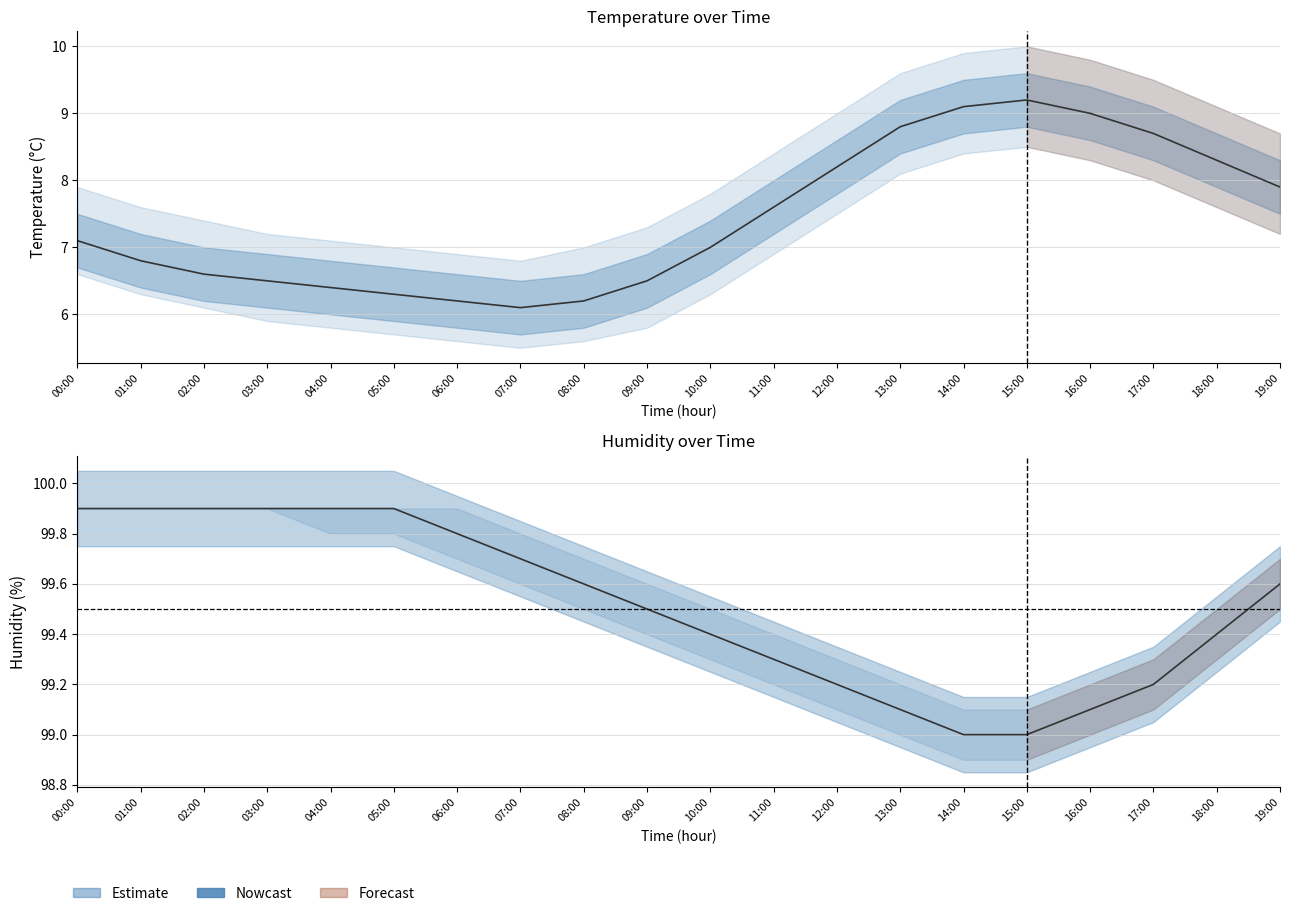

True or false: temp_upper and hum_lower intersect in this chart.

False